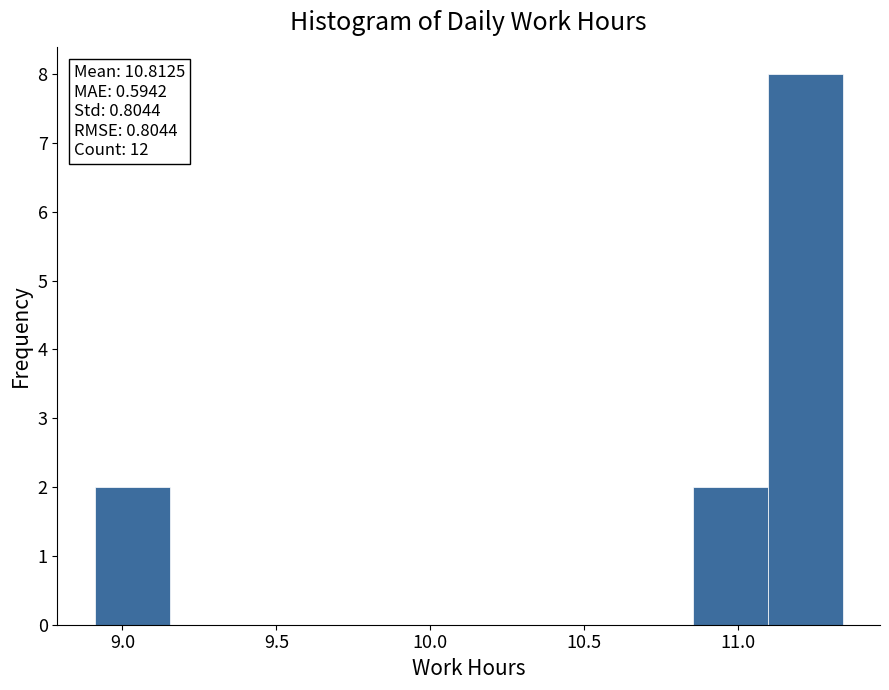

Which range on the x-axis has the tallest bar?

11.10 to 11.35